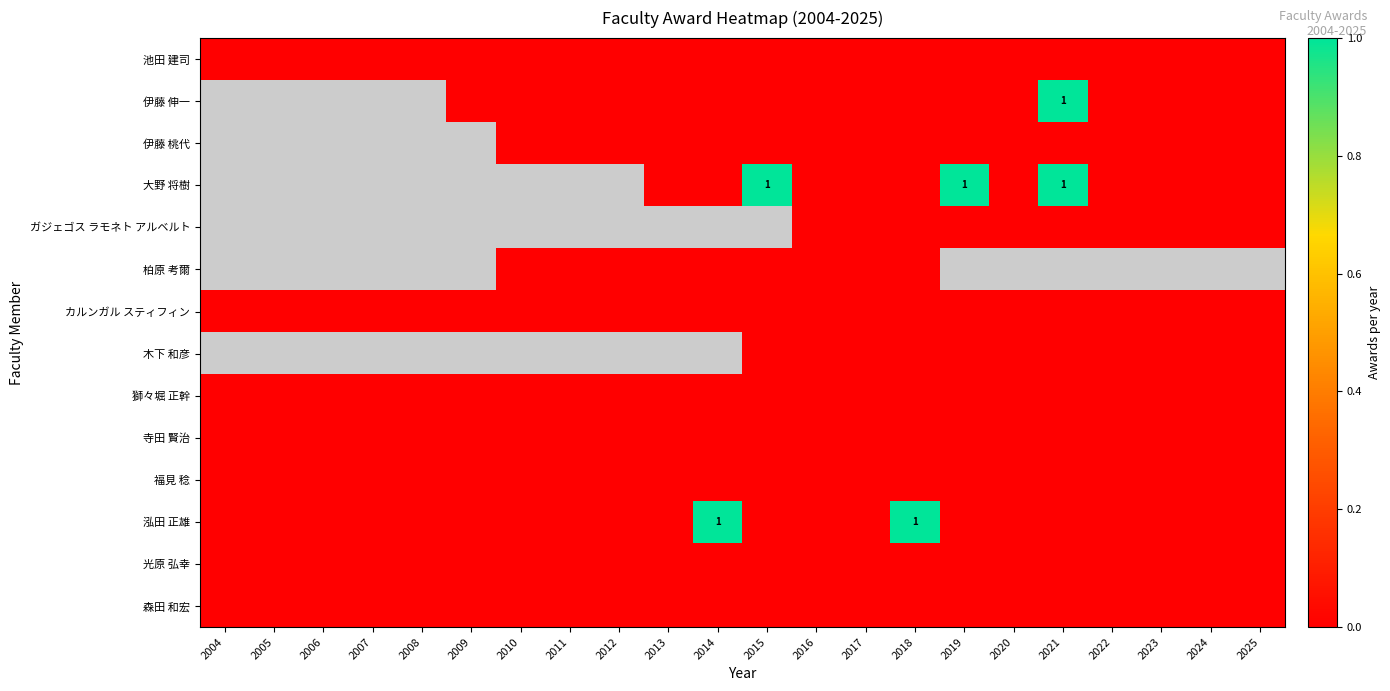

The 森田 和宏 series shows 0.0 at 2010. True or false?

True